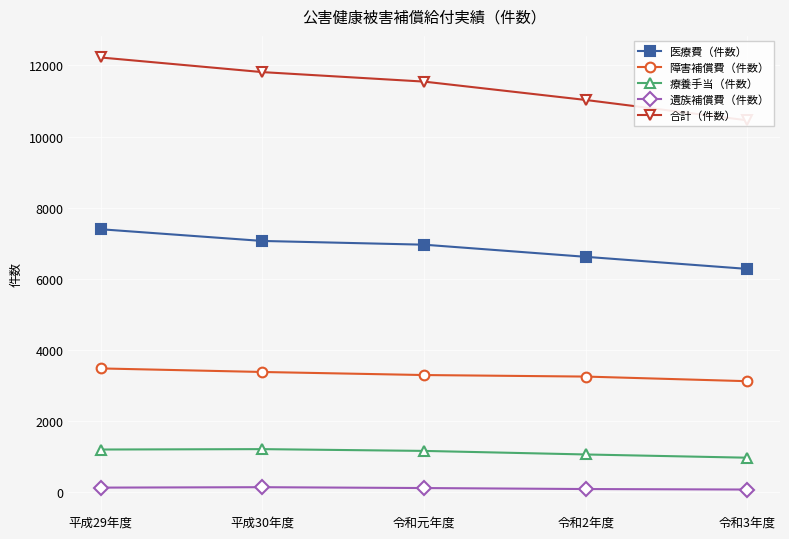

What is the highest value of the 合計（件数） series?

12225